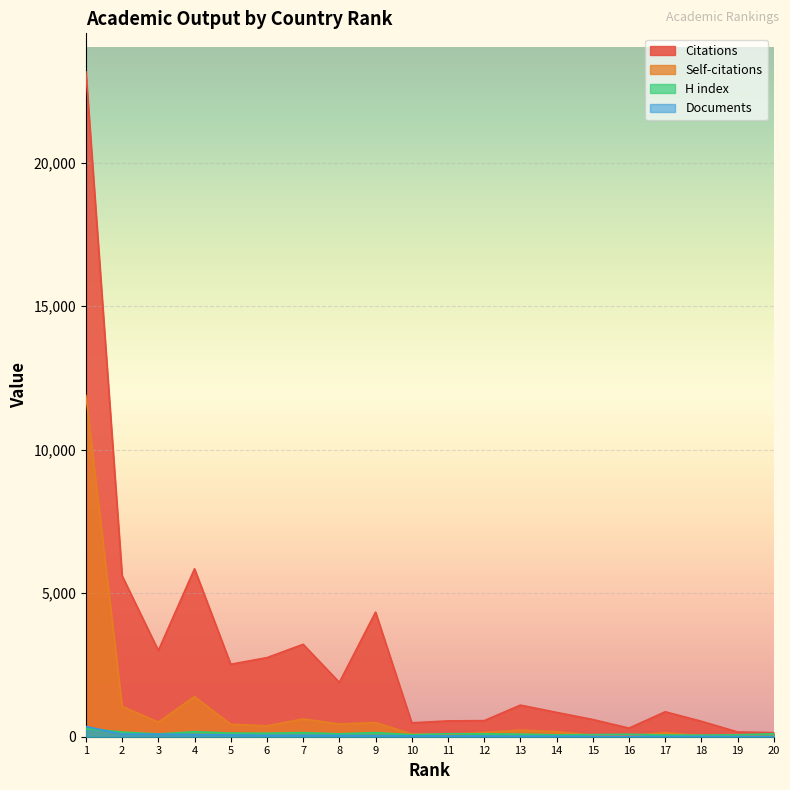

Reading left to right, what are all the values shown in this chart?

Citations: 1=23159	2=5603	3=3004	4=5849	5=2524	6=2754	7=3219	8=1893	9=4340	10=485	11=551	12=560	13=1101	14=847	15=599	16=300	17=869	18=538	19=165	20=143
Self-citations: 1=11890	2=1057	3=507	4=1394	5=434	6=379	7=620	8=441	9=494	10=95	11=79	12=151	13=229	14=177	15=53	16=34	17=140	18=33	19=12	20=11
H index: 1=282	2=164	3=95	4=174	5=127	6=122	7=142	8=101	9=144	10=70	11=105	12=101	13=91	14=65	15=73	16=85	17=59	18=54	19=69	20=102
Documents: 1=355	2=88	3=87	4=75	5=59	6=50	7=48	8=44	9=39	10=27	11=27	12=23	13=19	14=18	15=11	16=10	17=10	18=9	19=7	20=6